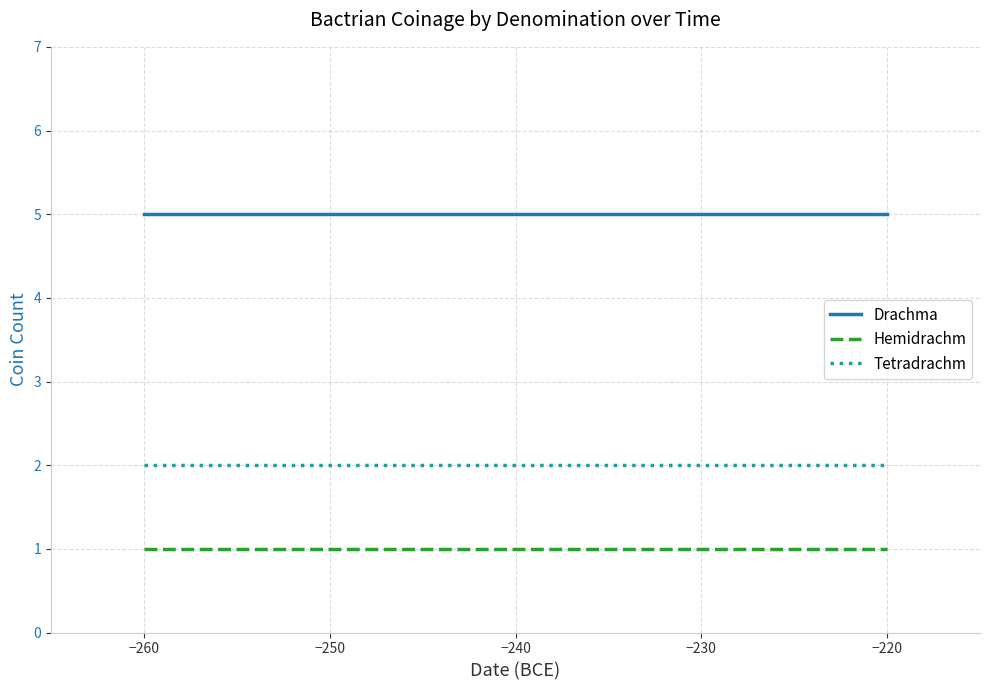

Rank the series by their maximum value, from highest to lowest.

Drachma, Tetradrachm, Hemidrachm